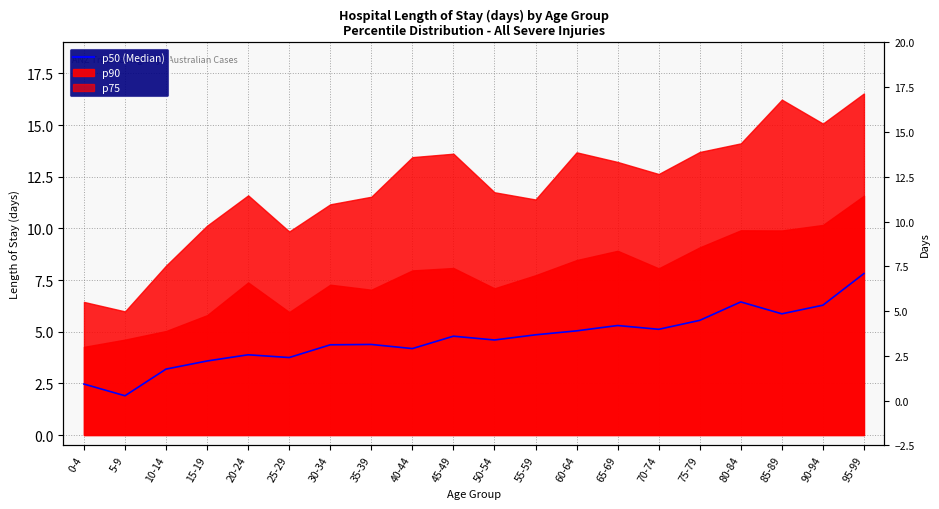

What is the value of the 1st point from the left?

2.5